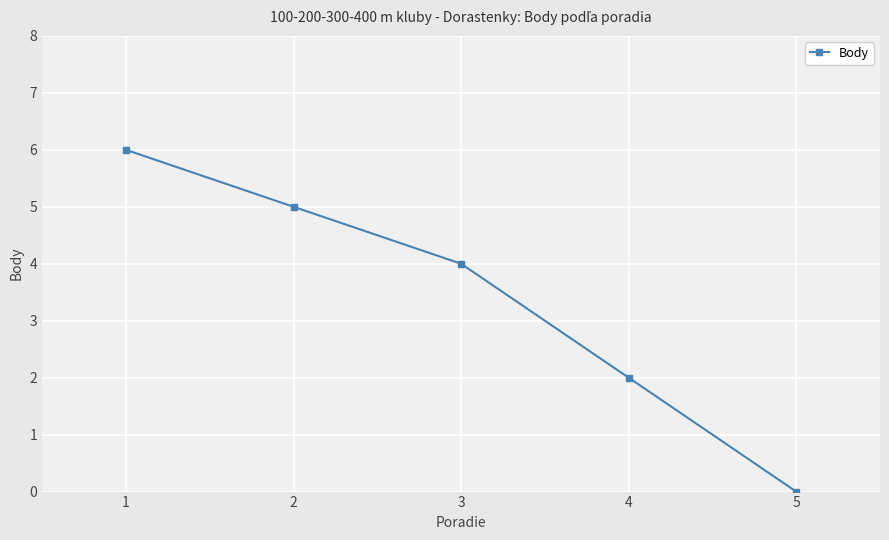

True or false: the data shows 2 at 4.

True